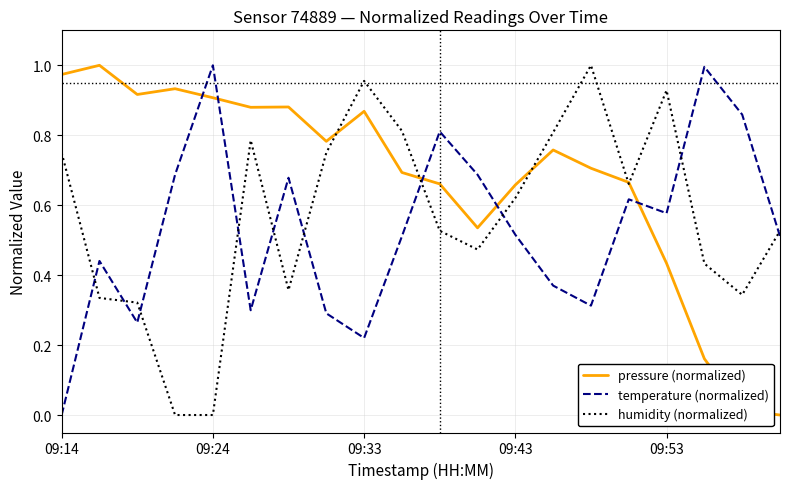

How many lines are shown in the chart?

3